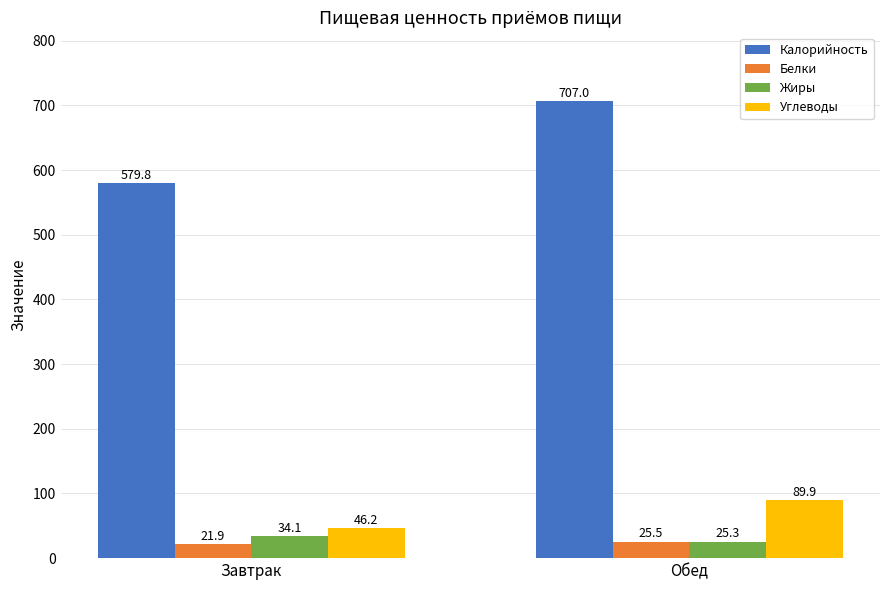

Is the value of Углеводы at Завтрак greater than the value of Жиры at Завтрак?

Yes